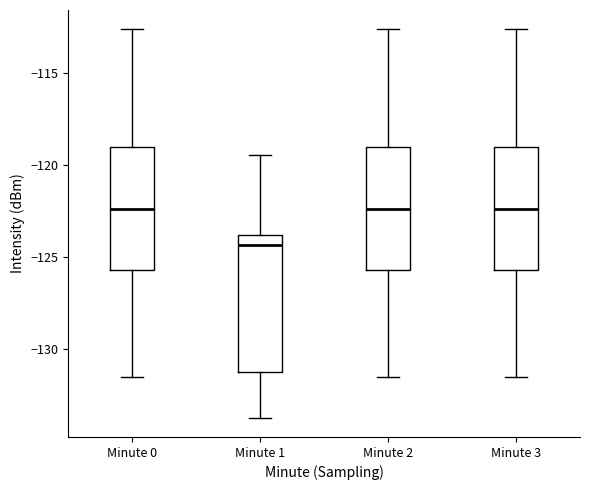

Where is the upper edge of the box for Minute 3 on the y-axis? The values are not printed on the chart, so give them approximately, as read against the axis.

-119.0